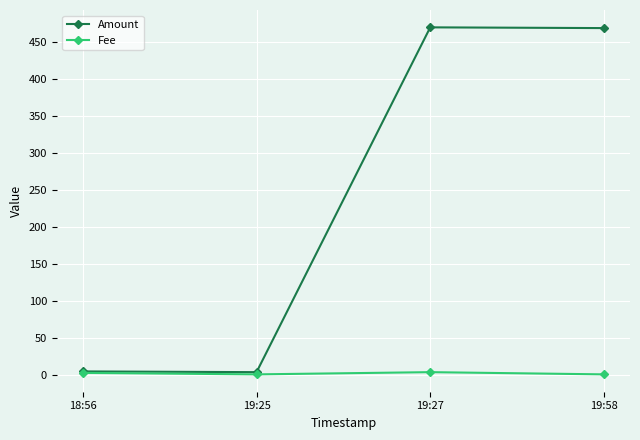

What value does the Fee series have at 19:58?

1